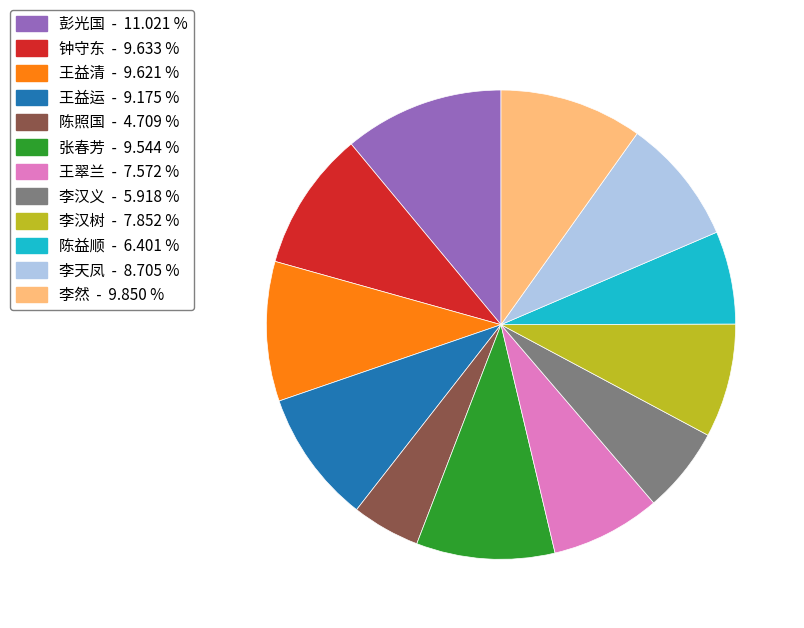

What is the smallest slice in the pie chart?

陈照国